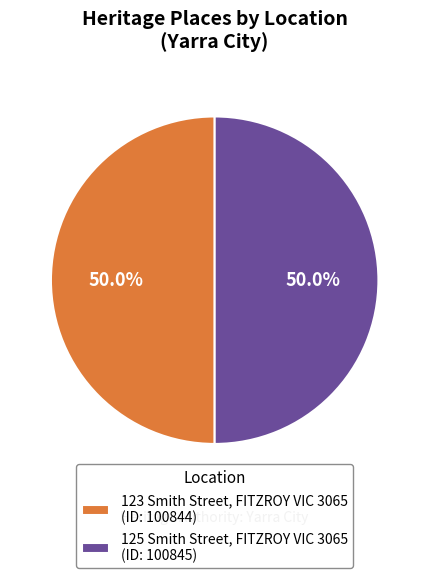

Approximately how many times larger is the value at 123 Smith Street, FITZROY VIC 3065 (ID: 100844) compared to 125 Smith Street, FITZROY VIC 3065 (ID: 100845)?

1.0